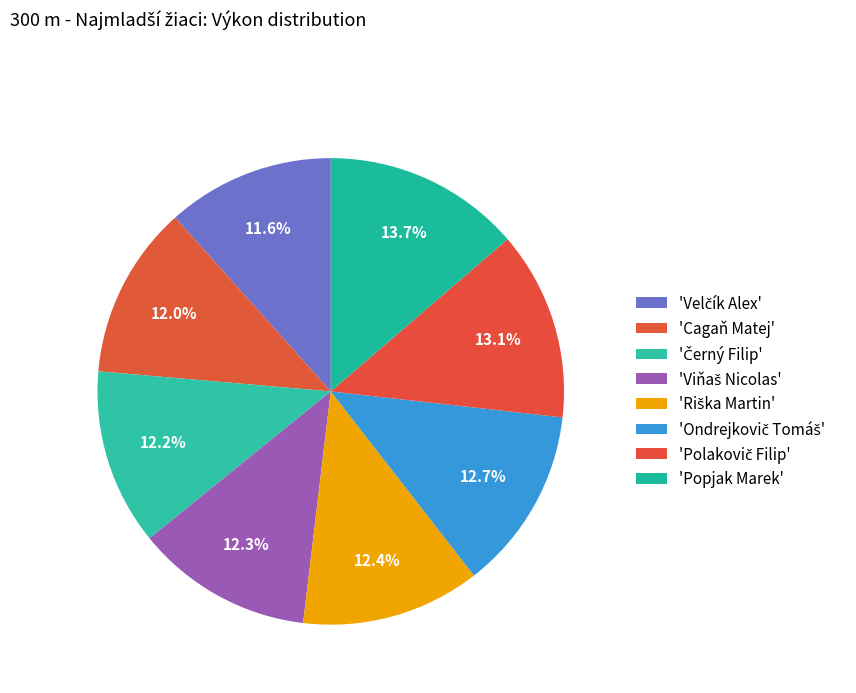

To the nearest percent, what is the average slice percentage?

12%